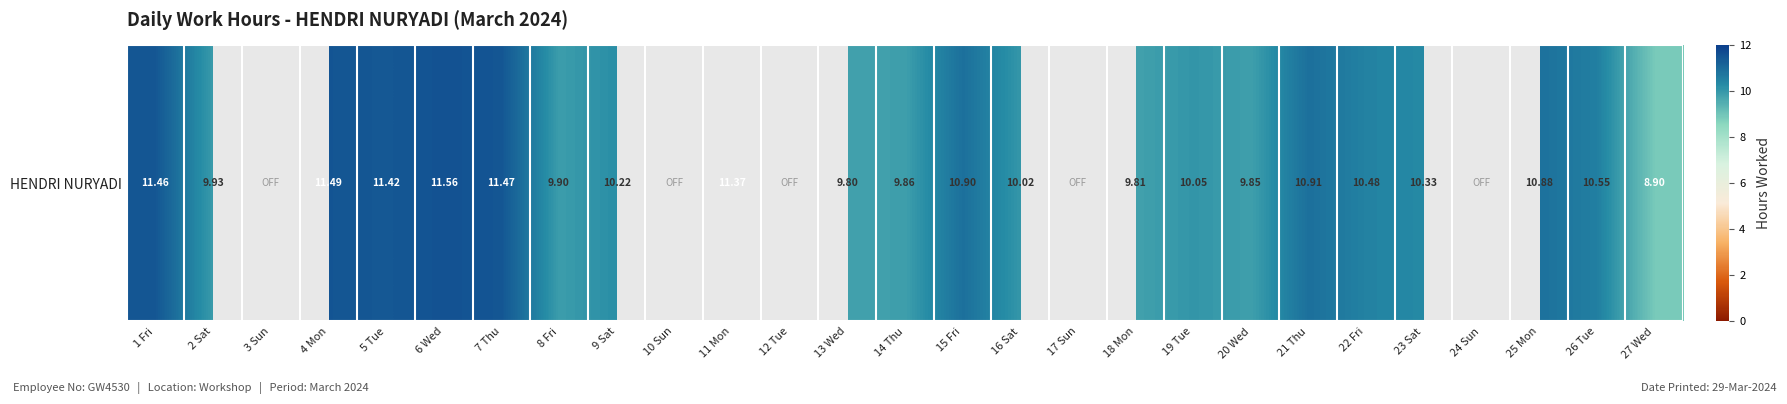

How many values are above zero?

22